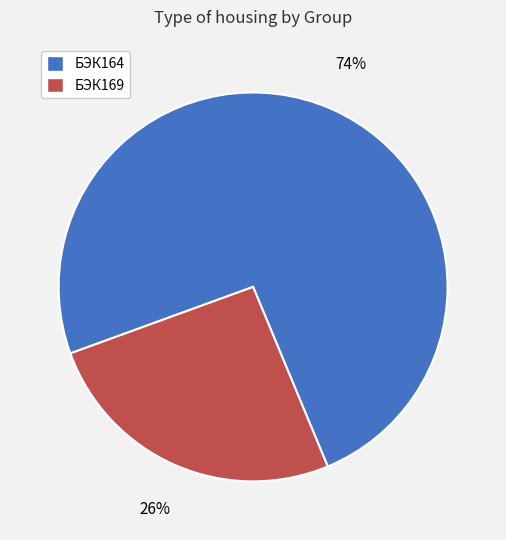

What percentage is the БЭК164 slice, to the nearest percent?

74%